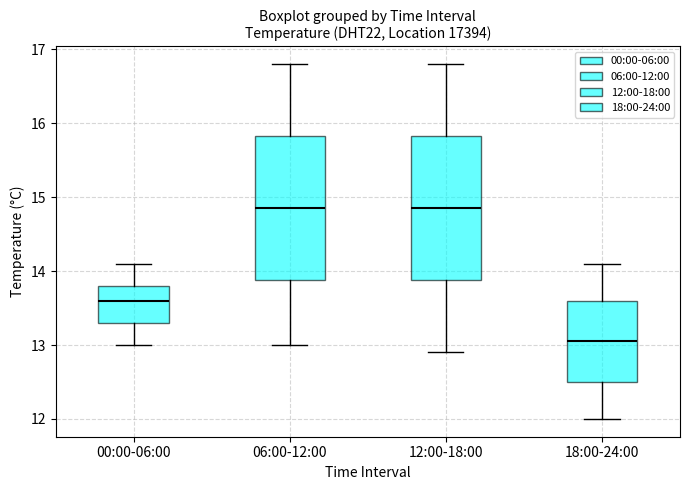

Where does the median line of the box for 12:00-18:00 sit on the y-axis? The values are not printed on the chart, so give them approximately, as read against the axis.

14.9